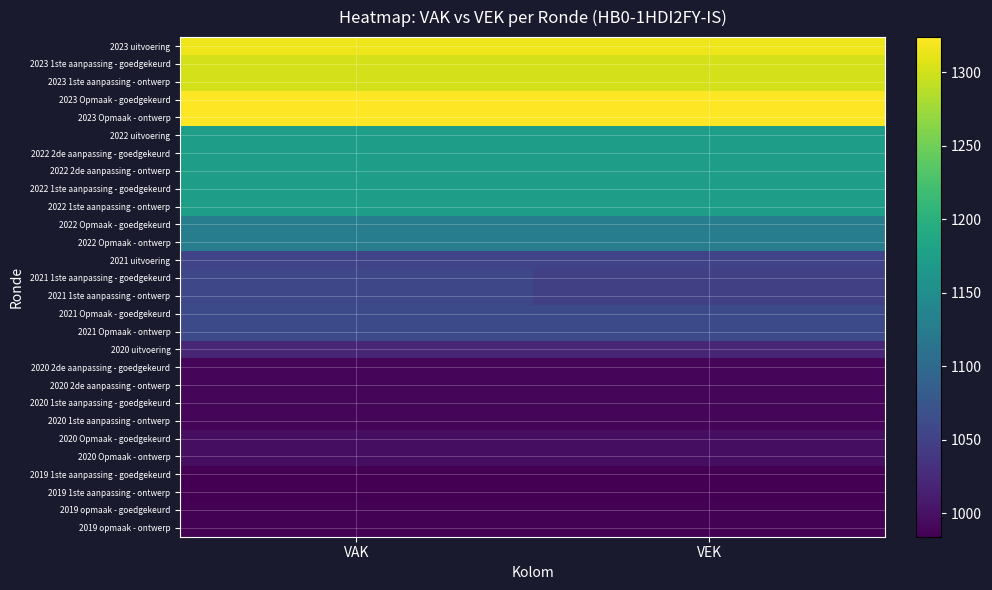

Which has a higher value, VAK or VEK?

VAK